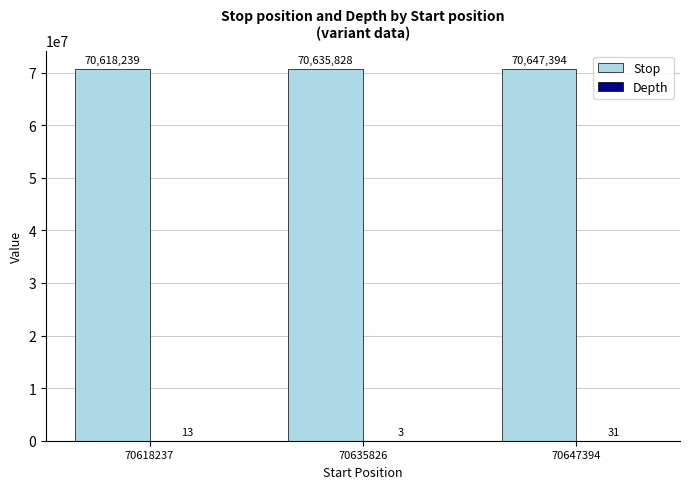

Which label corresponds to the largest value in the chart?

70647394